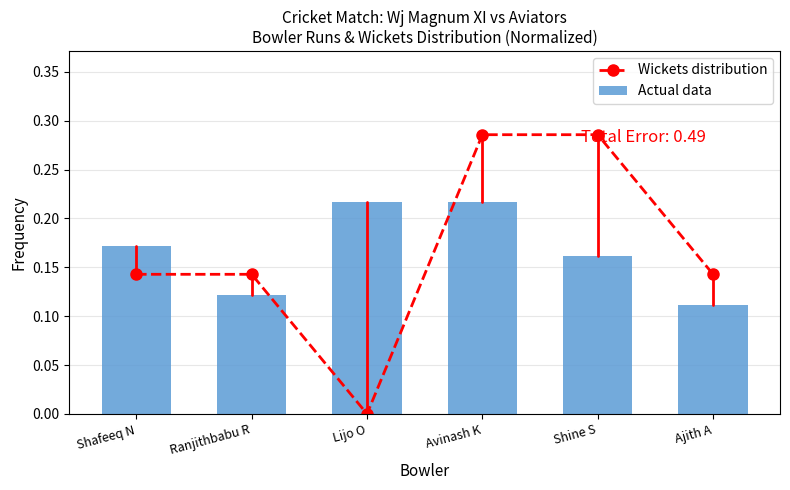

What is the total value across all series at Shafeeq N?

0.3